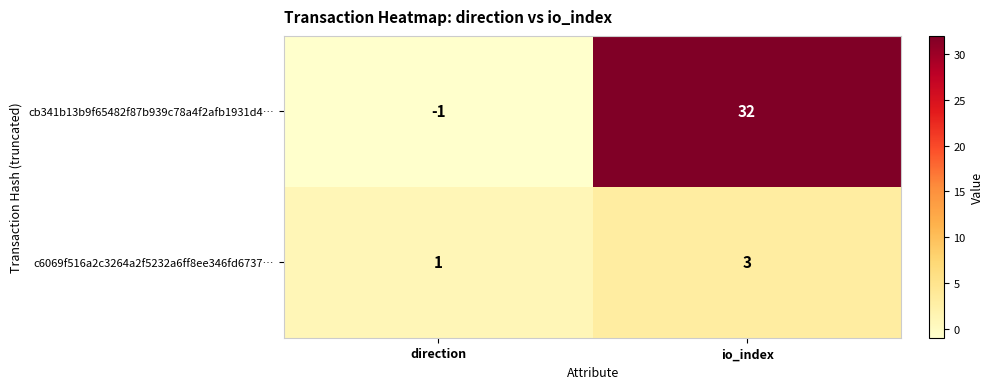

At which label is c6069f516a2c3264a2f5232a6ff8ee346fd6737… closest to 2?

direction